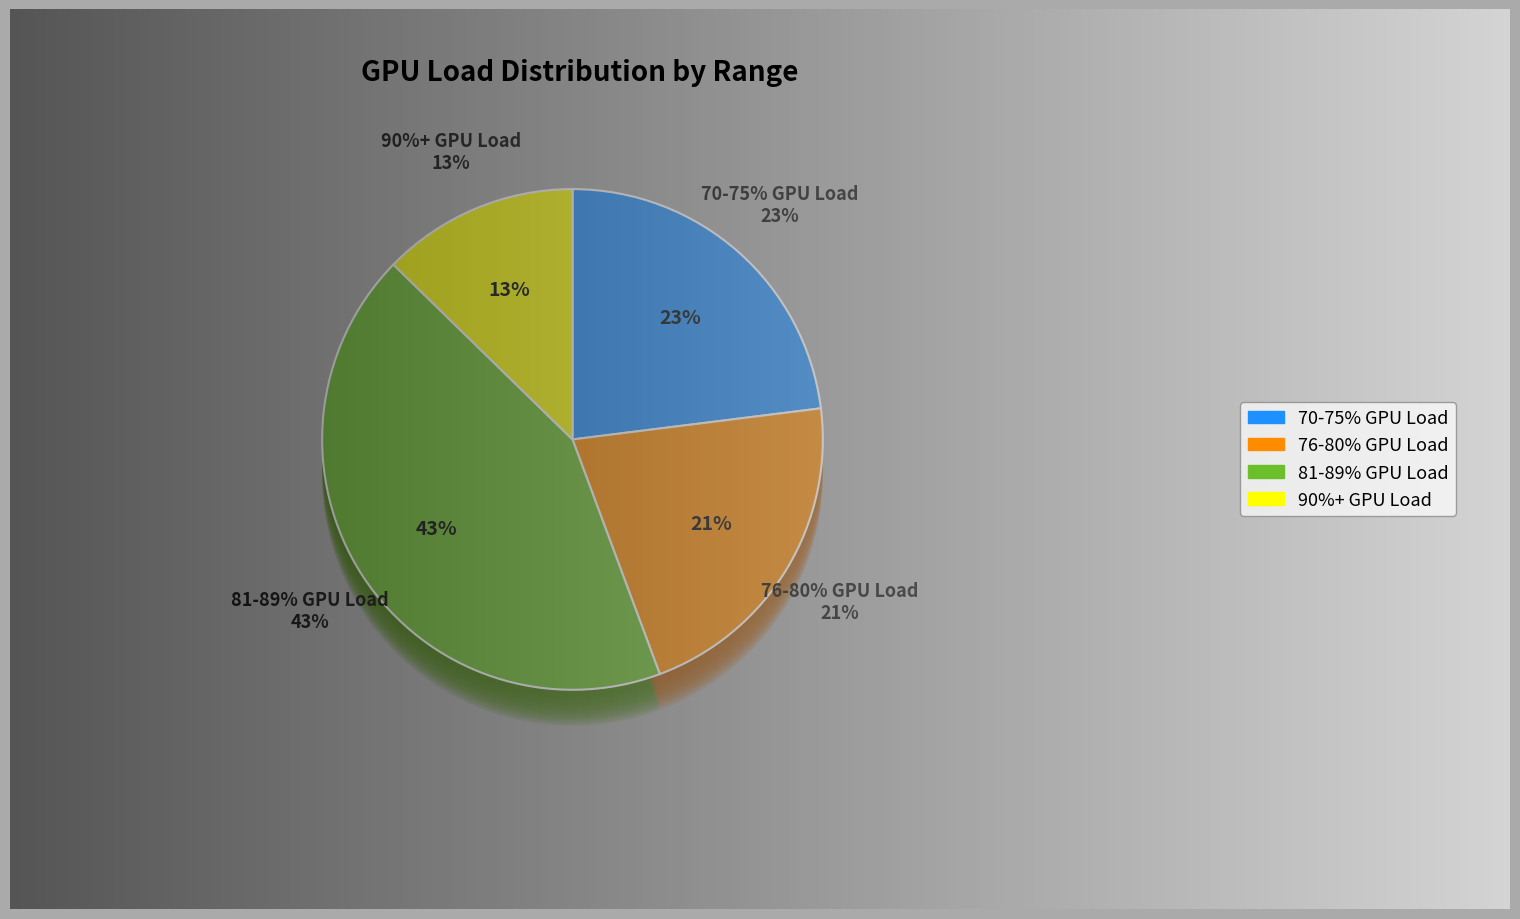

To the nearest percent, what percentage of the pie is 37.0757?

13%